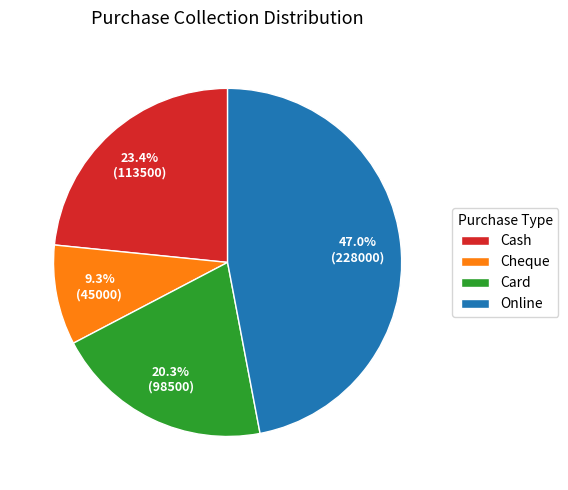

To the nearest percent, what is the difference between the Card and Online slice percentages?

27%